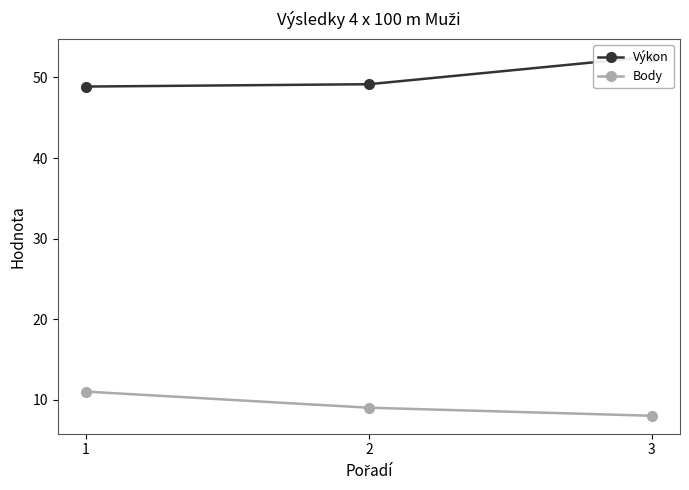

Which series has the largest total across all categories?

Výkon